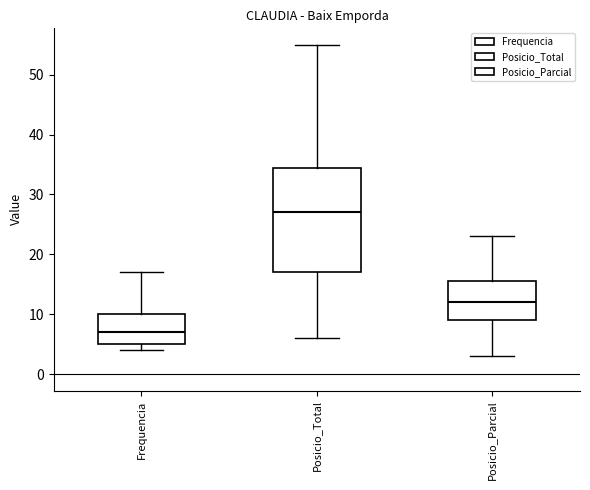

Reading left to right, transcribe this box plot: for each box, give where its median line is, the range the box spans, and where its two whiskers end, as read against the y-axis. The values are not printed on the chart, so give them approximately, as read against the axis.

Frequencia: median 7, box 5 to 10, whiskers 4 to 17
Posicio_Total: median 27, box 17 to 35, whiskers 6 to 55
Posicio_Parcial: median 12, box 9 to 16, whiskers 3 to 23